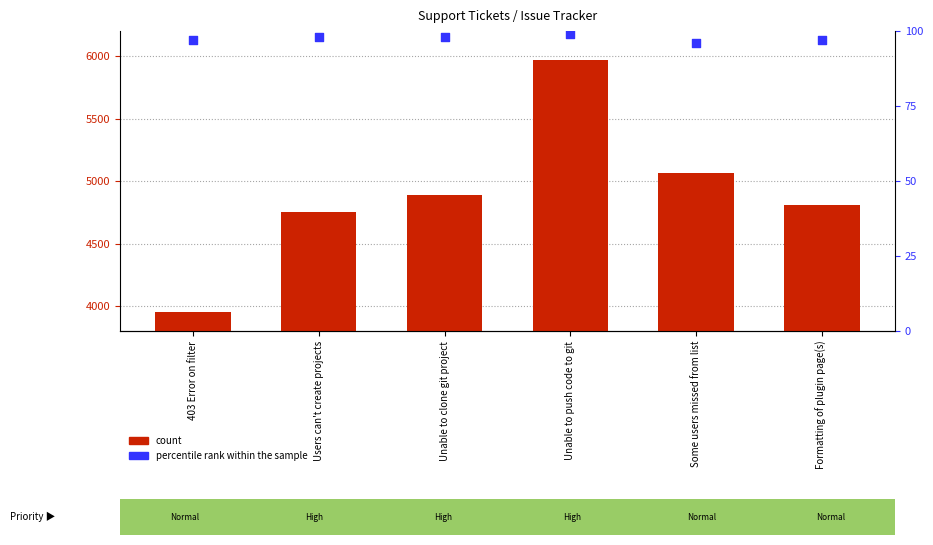

Which series reaches the minimum Y coordinate?

percentile rank within the sample